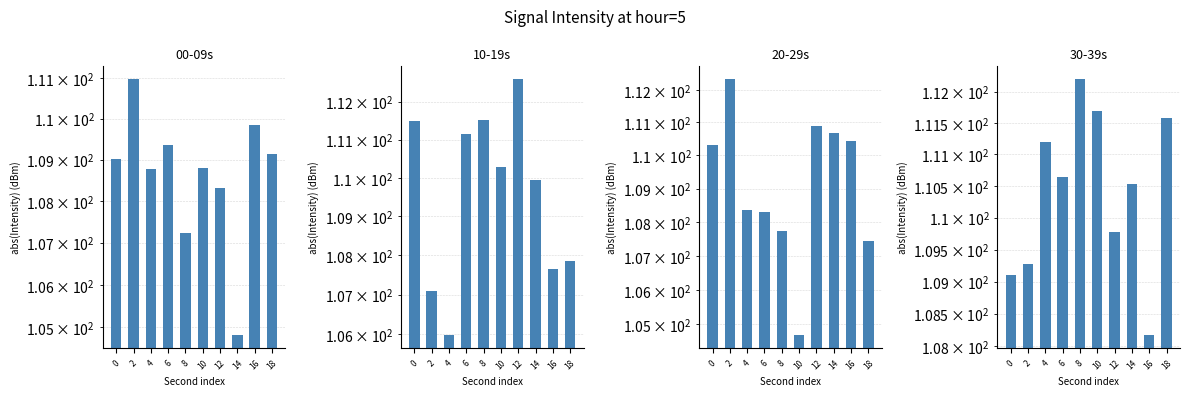

What is the maximum value shown in the chart?

112.6